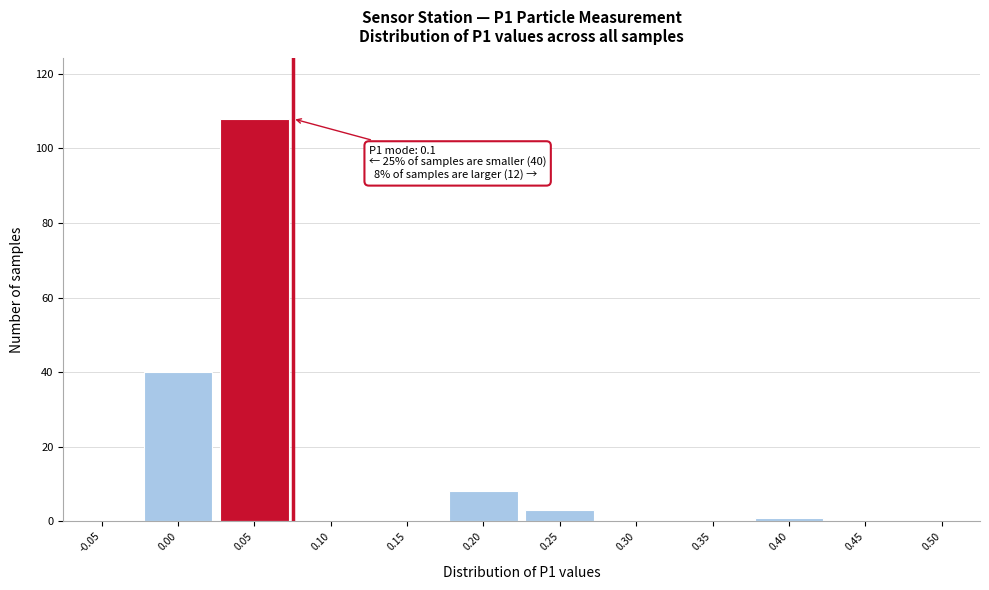

Reading left to right, extract all data points from this chart.

-0.05=0	0.00=40	0.05=108	0.10=0	0.15=0	0.20=8	0.25=3	0.30=0	0.35=0	0.40=1	0.45=0	0.50=0